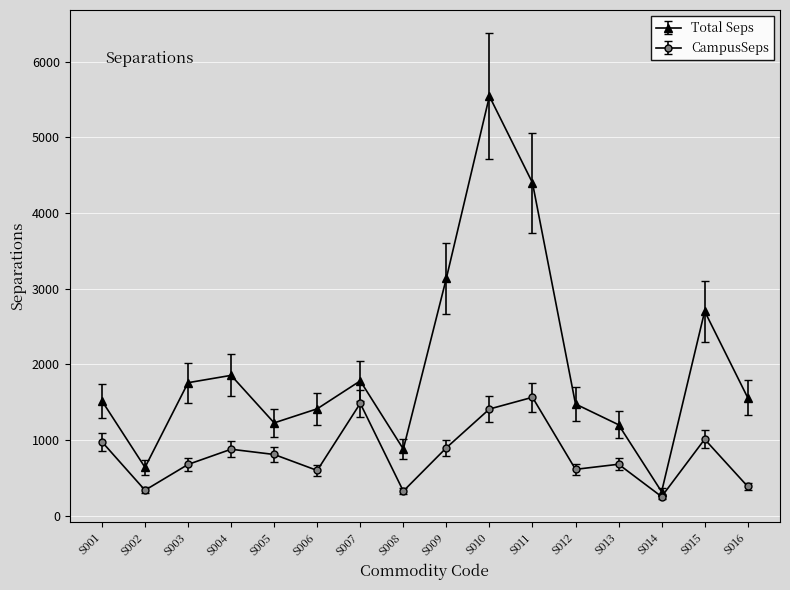

At how many categories does at least one series exceed 3570?

2